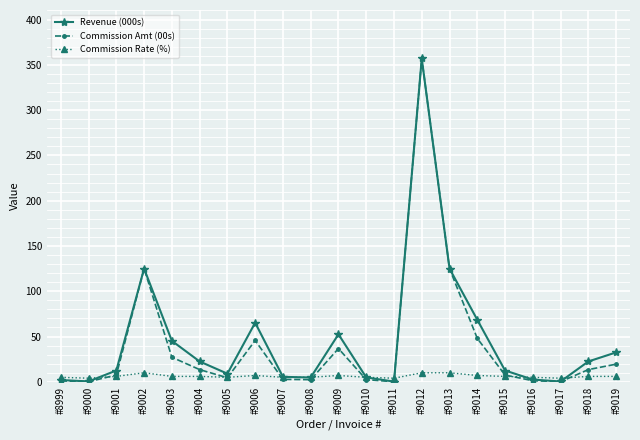

What is the highest value of the Revenue (000s) series?

357.0